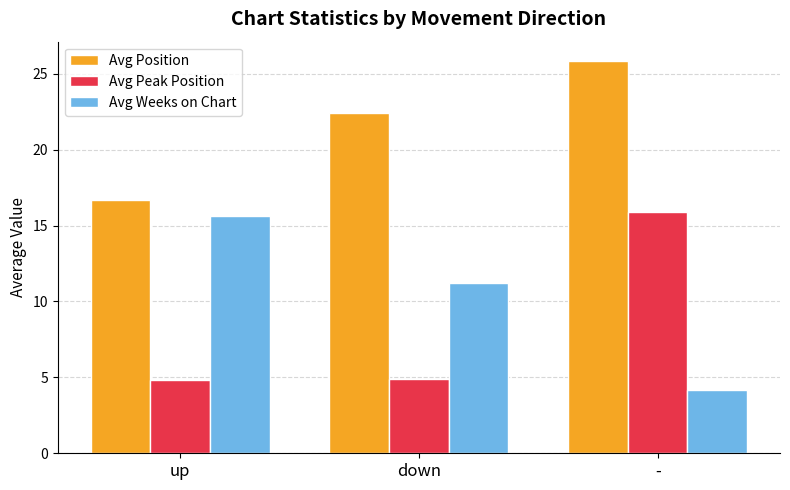

How many bars are there in each group?

3